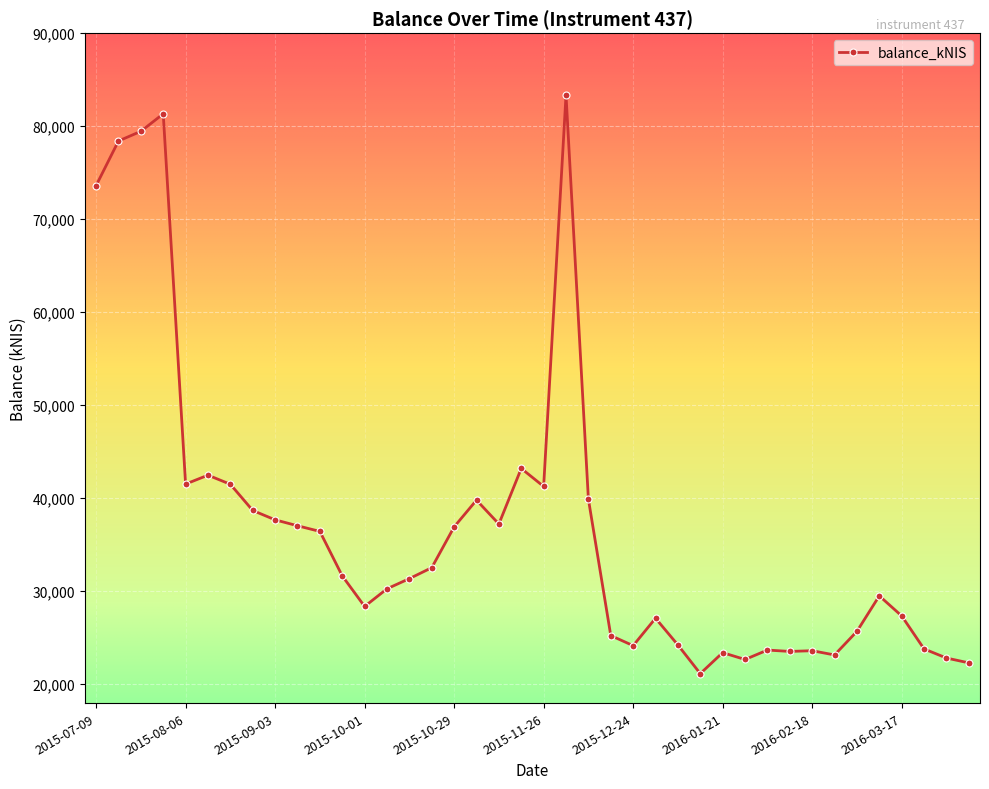

True or false: the data has more than 1 interior local peaks.

True